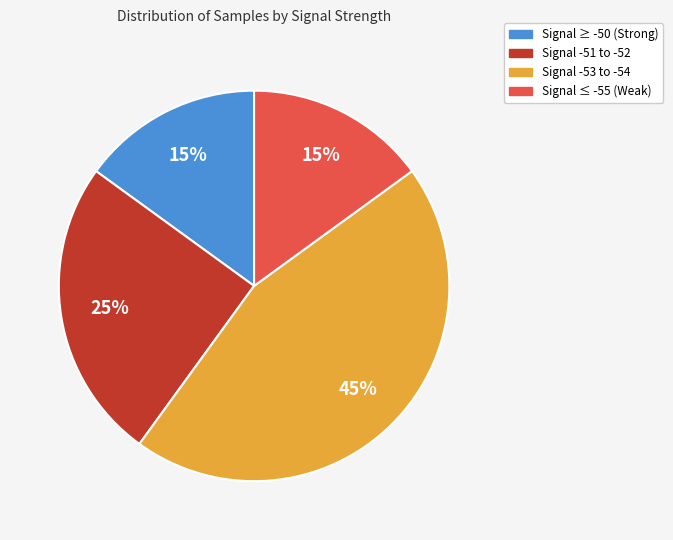

True or false: Signal -53 to -54 accounts for 33% of the total.

False